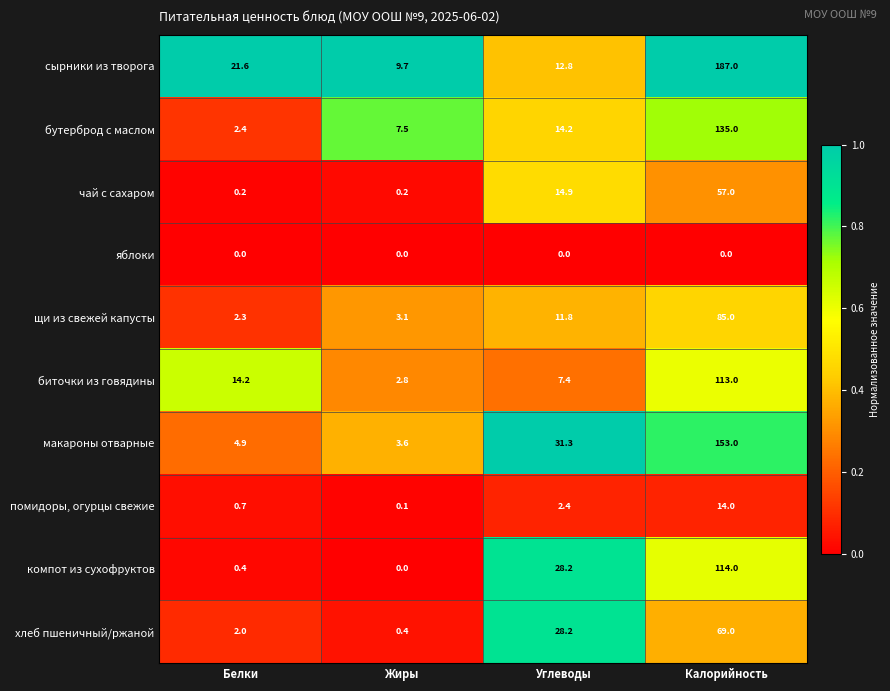

What is the total value across all series at Жиры?

27.4